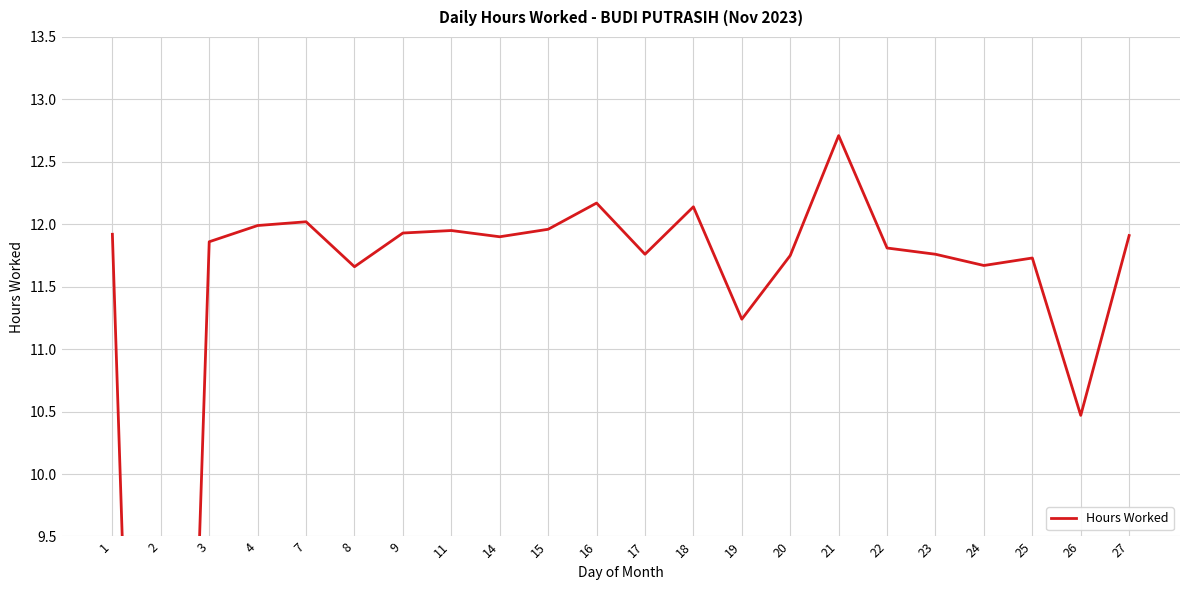

The value at 21 is 12.7. True or false?

True